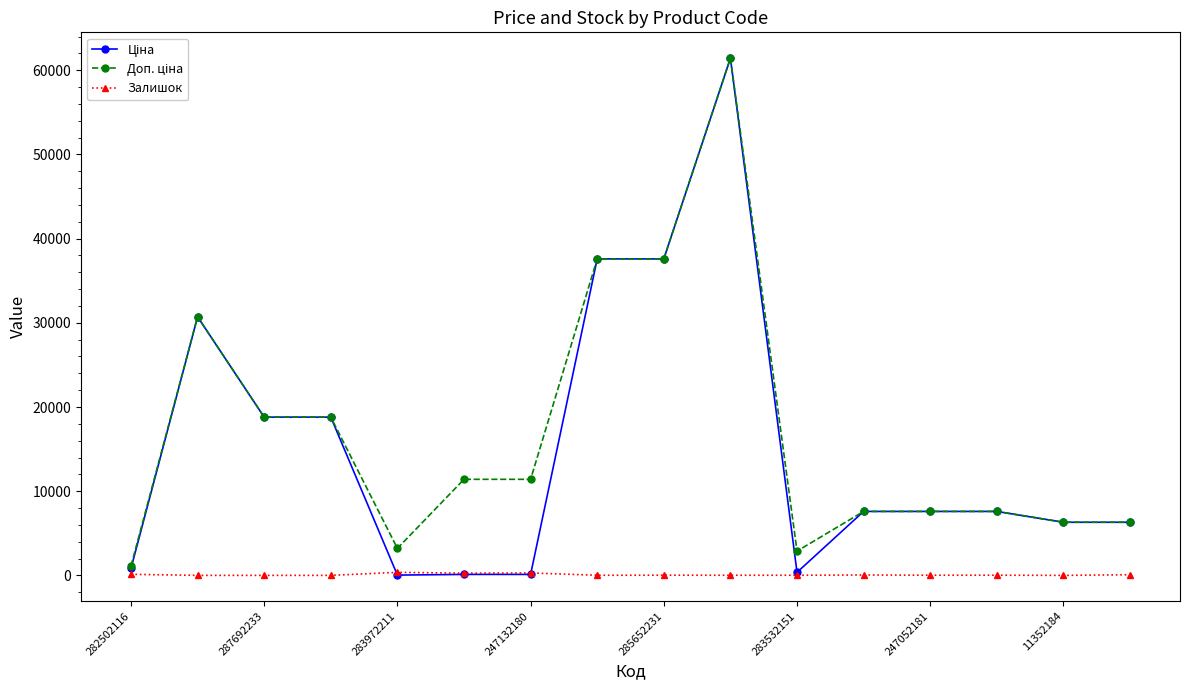

What is the greatest value displayed?

61434.3